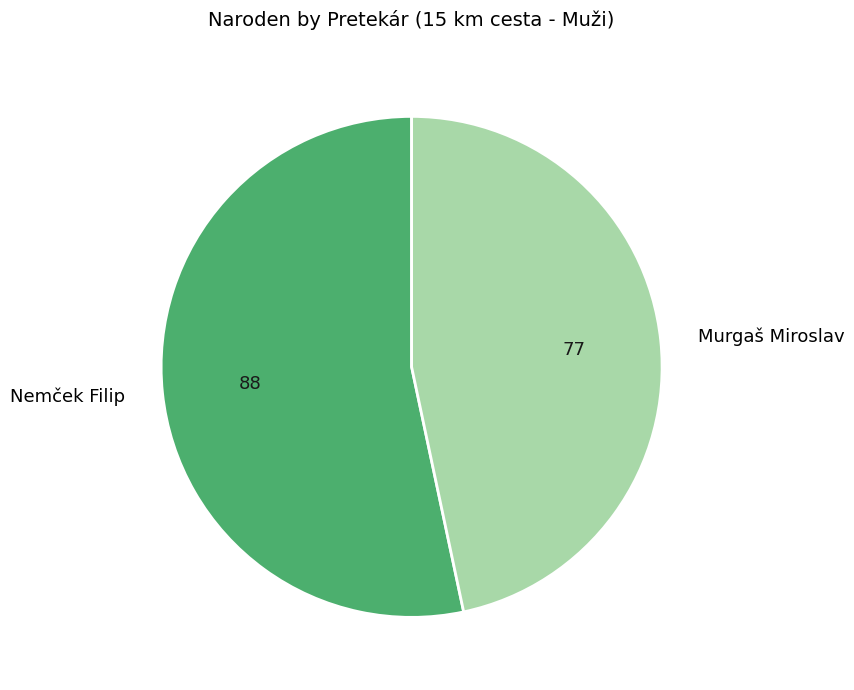

What is the smallest slice in the pie chart?

Murgaš Miroslav